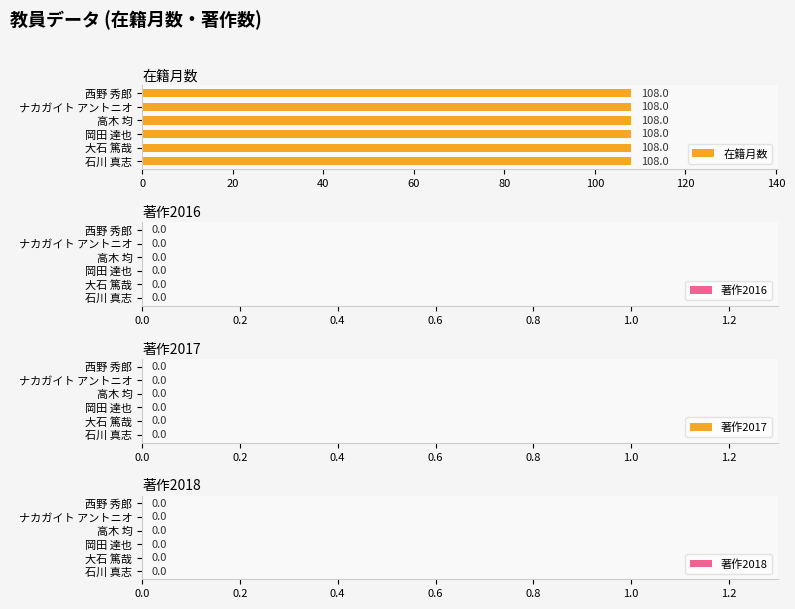

What are all the series names shown in the legend?

在籍月数, 著作2016, 著作2017, 著作2018